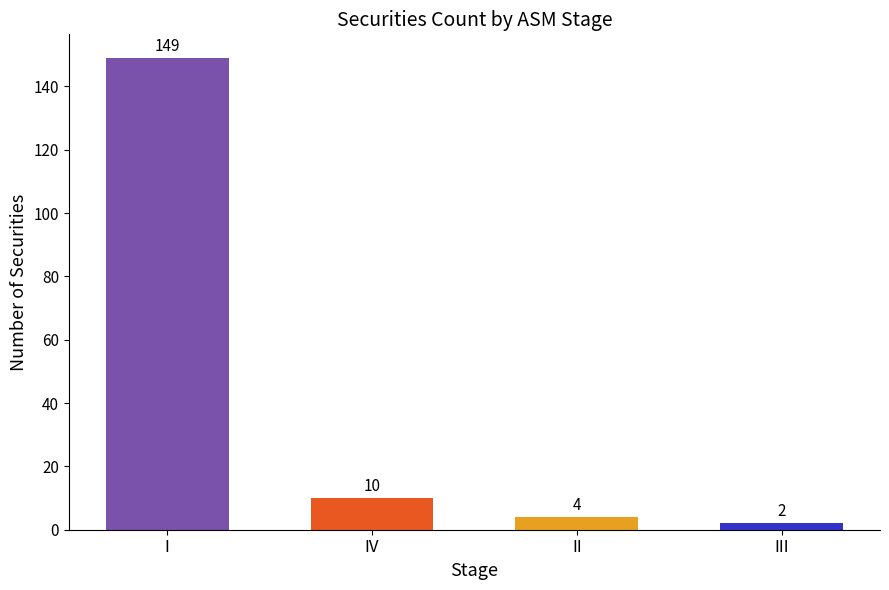

The value at I is 149. True or false?

True